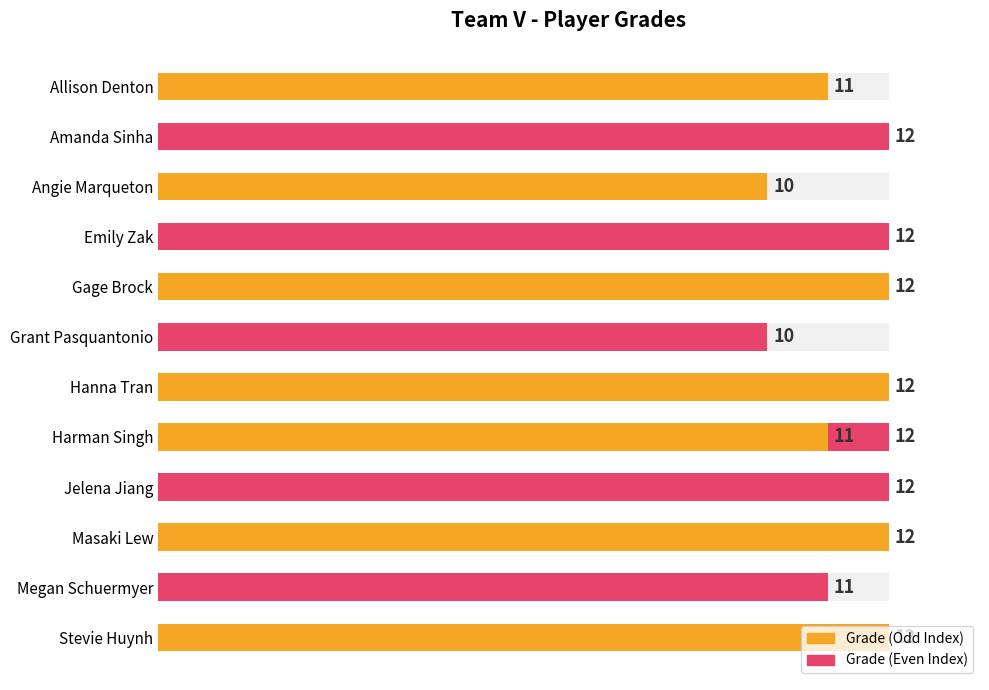

What is the difference between the maximum and minimum values?

2